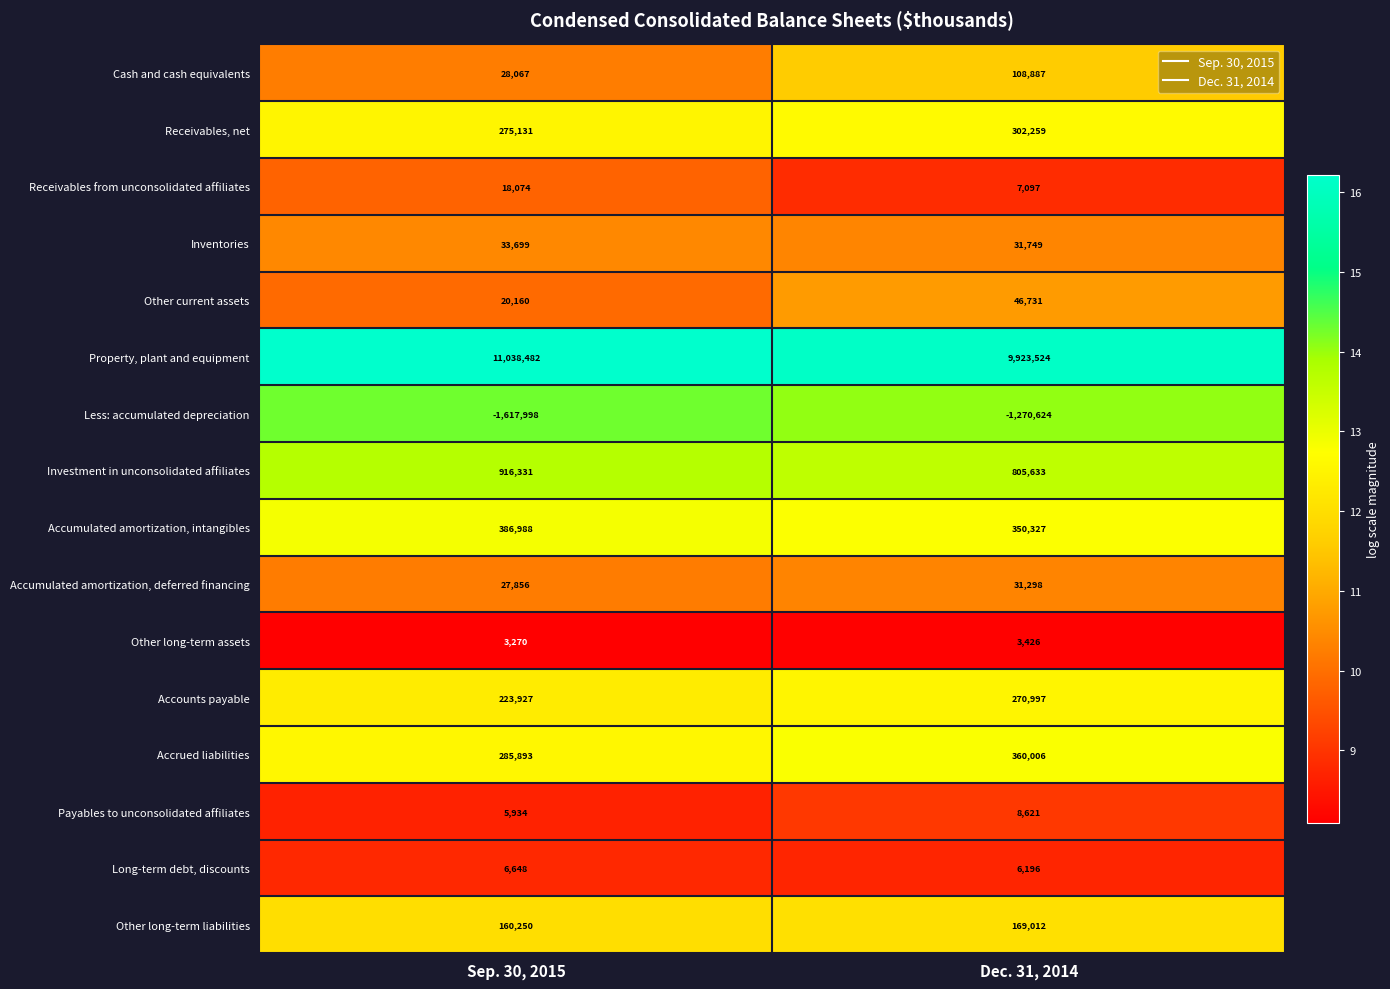

Between Sep. 30, 2015 and Dec. 31, 2014, which series saw the biggest shift?

Property, plant and equipment